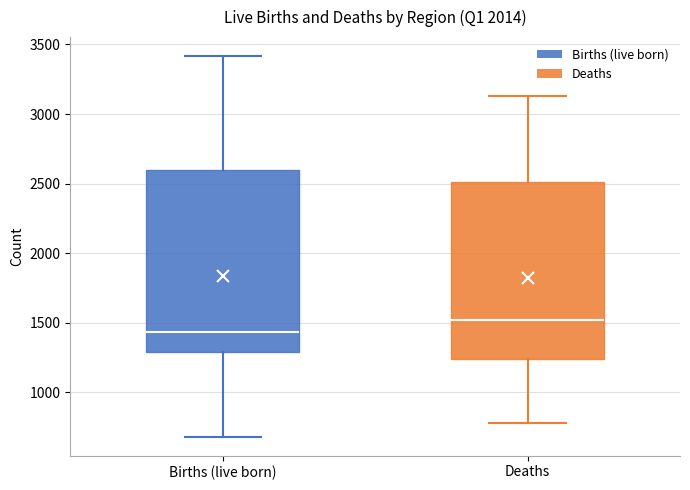

Reading left to right, transcribe this box plot: for each box, give where its median line is, the range the box spans, and where its two whiskers end, as read against the y-axis. The values are not printed on the chart, so give them approximately, as read against the axis.

Births (live born): median 1450, box 1300 to 2600, whiskers 700 to 3400
Deaths: median 1500, box 1250 to 2500, whiskers 800 to 3150